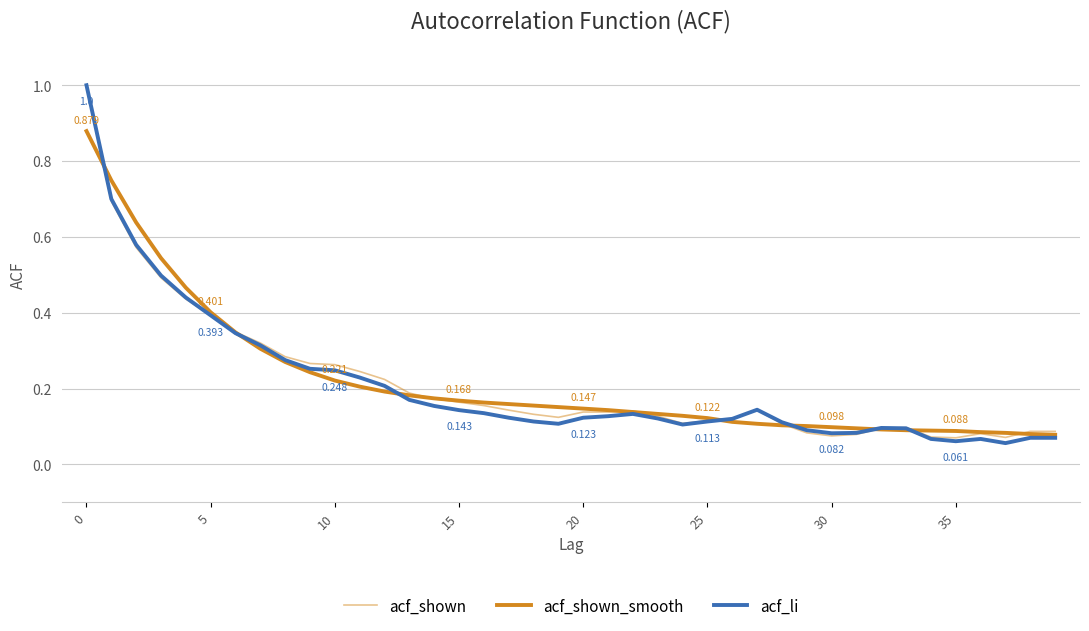

How many lines are shown in the chart?

3